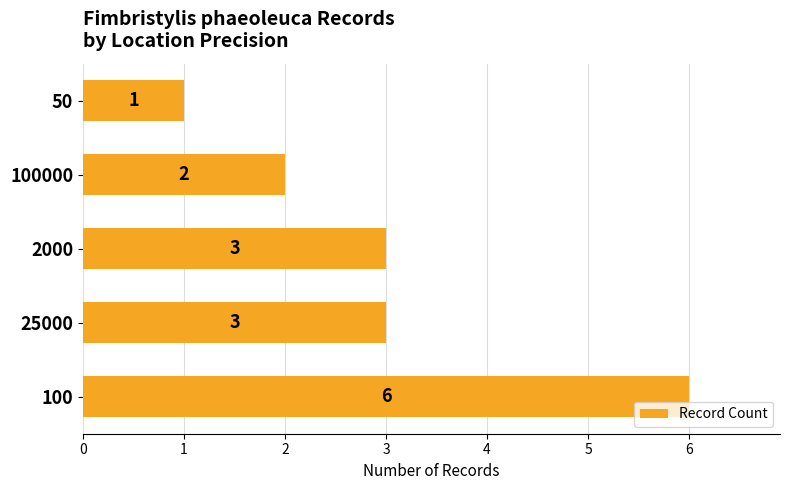

Reading top to bottom, list all the values displayed in this chart.

50=1	100000=2	2000=3	25000=3	100=6